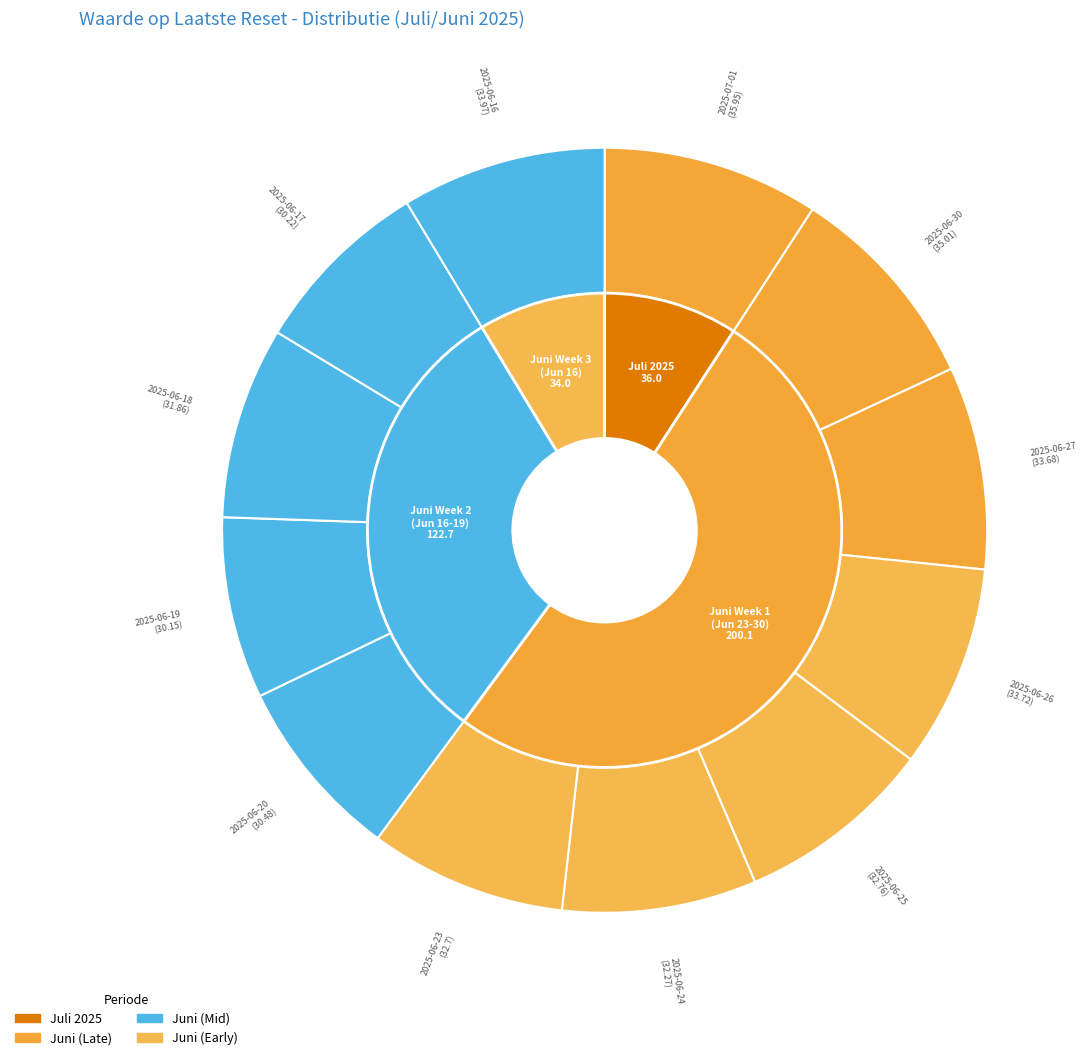

Combined, do 2025-06-25 and 2025-06-18 account for over 50%?

No